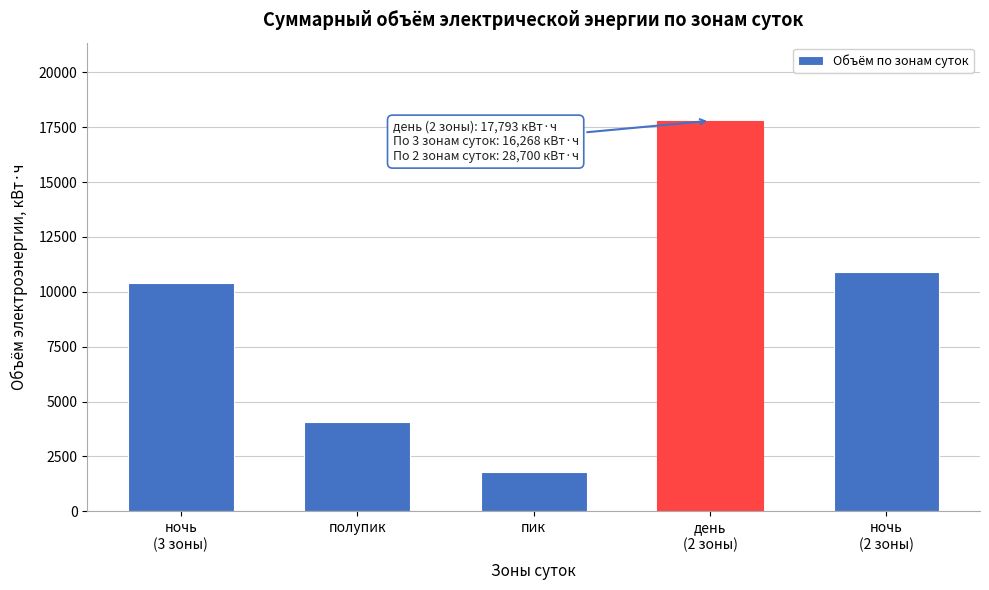

Reading right to left, what are all the values shown in this chart?

10907	17793	1790	4072	10406